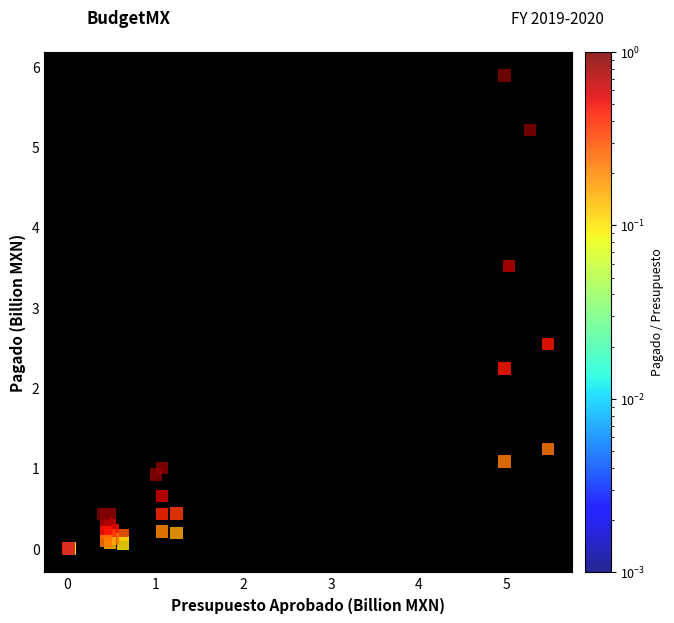

What Y value in the scatter plot is closest to 2?

2.2